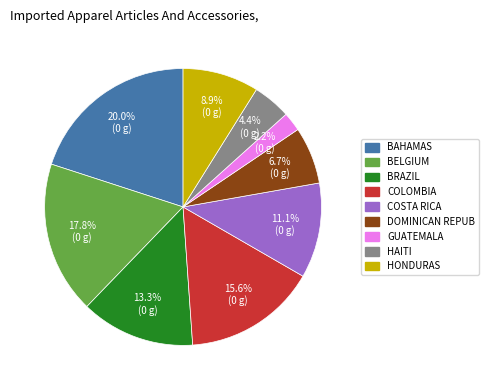

Does any single category account for the majority?

No